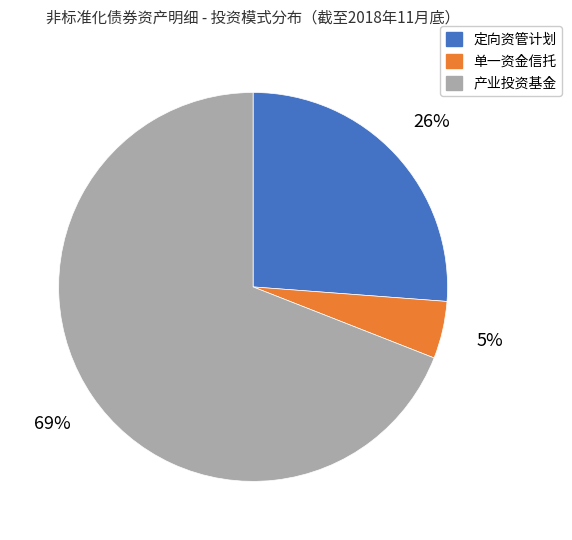

How many segments does this pie chart have?

3